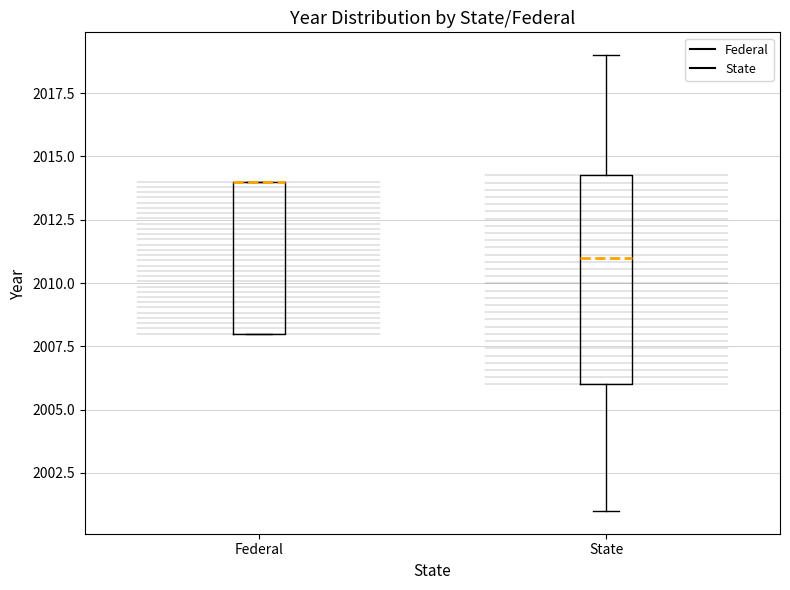

Reading left to right, read every box against the y-axis: the position of its median line, the range the box covers, and the ends of its whiskers. The values are not printed on the chart, so give them approximately, as read against the axis.

Federal: median 2014.0 (drawn on the box's upper edge), box 2008.0 to 2014.0, whiskers 2008.0 to 2014.0
State: median 2011.0, box 2006.0 to 2014.5, whiskers 2001.0 to 2019.0